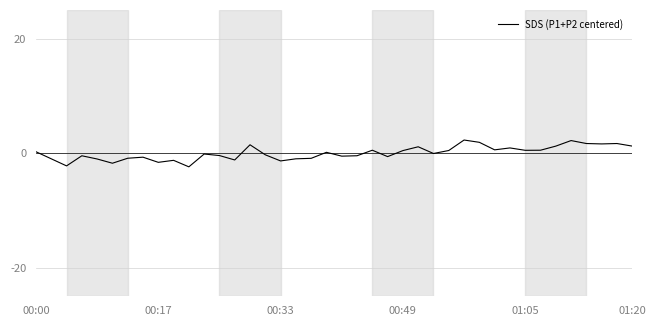

Does the chart have visible grid lines?

Yes